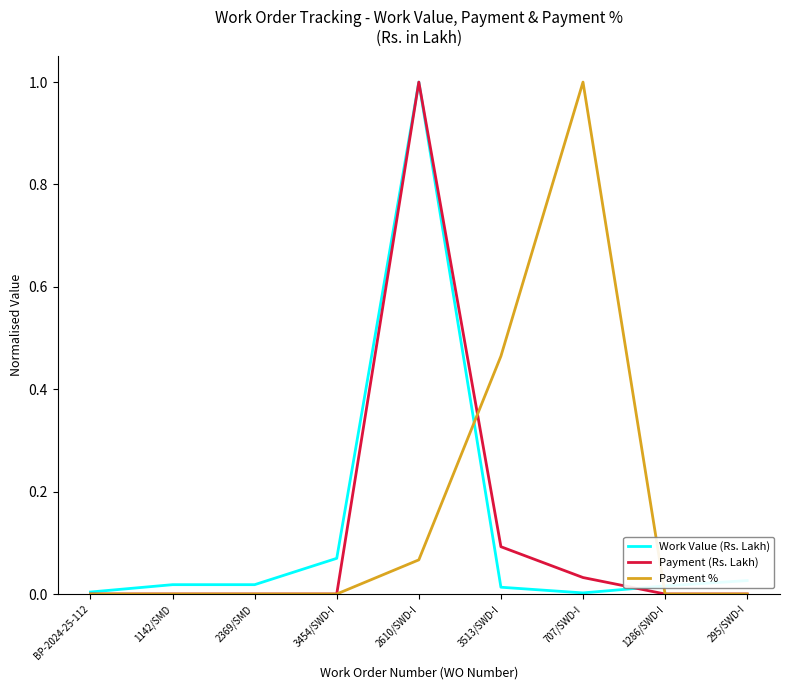

What are all the series names shown in the legend?

Work Value (Rs. Lakh), Payment (Rs. Lakh), Payment %